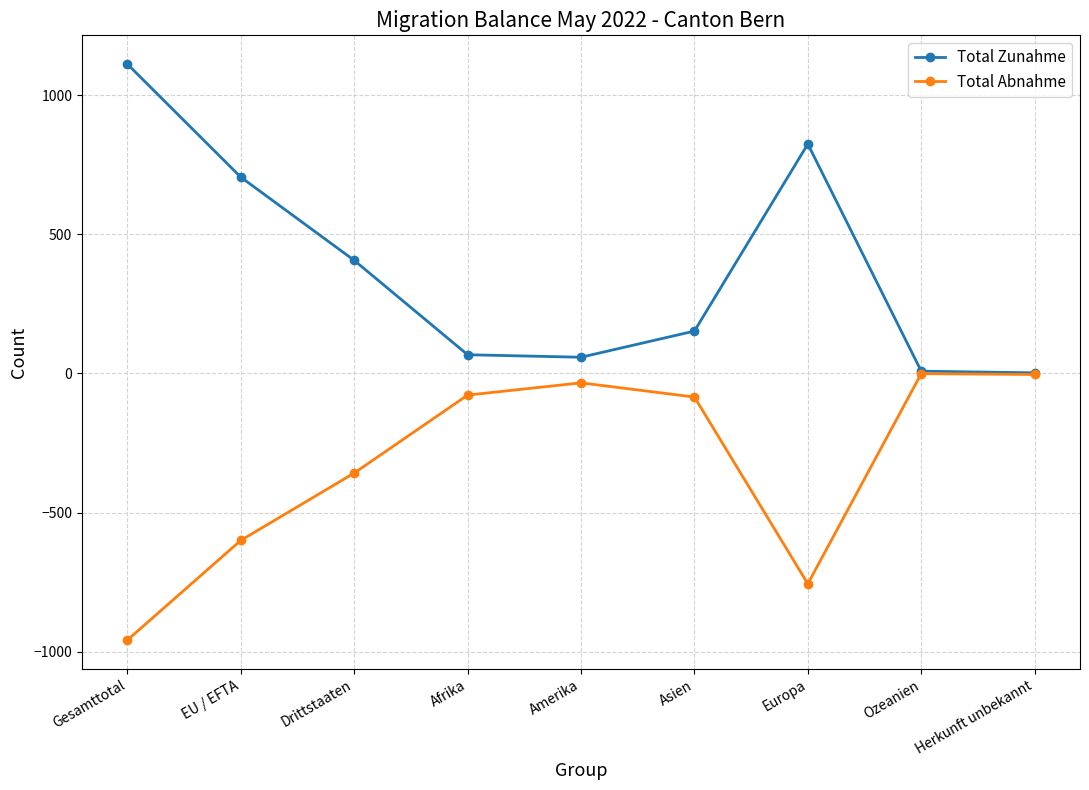

How many data points in Total Abnahme are above -85?

4